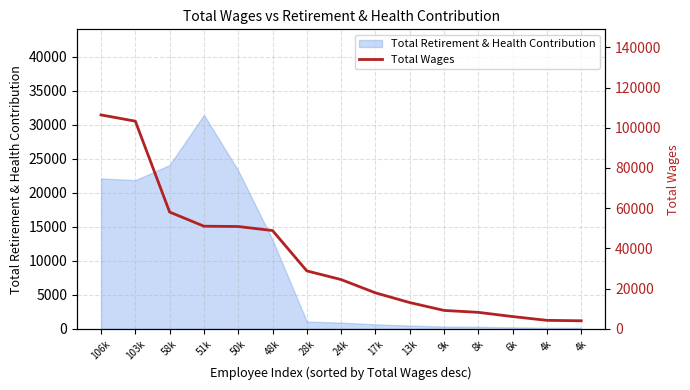

How many lines are shown in the chart?

1